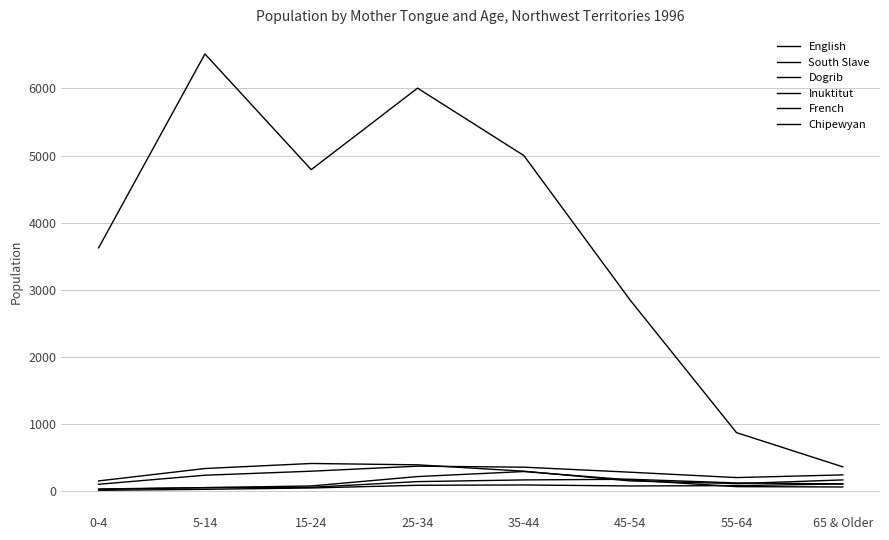

Does the chart have visible grid lines?

Yes